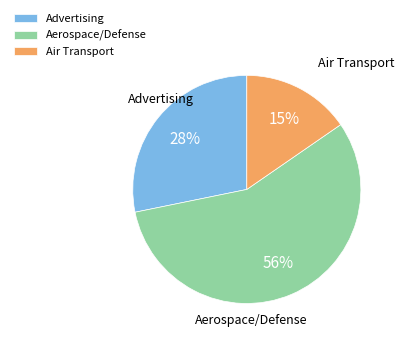

Do Advertising and Aerospace/Defense together represent more than half of the pie?

Yes